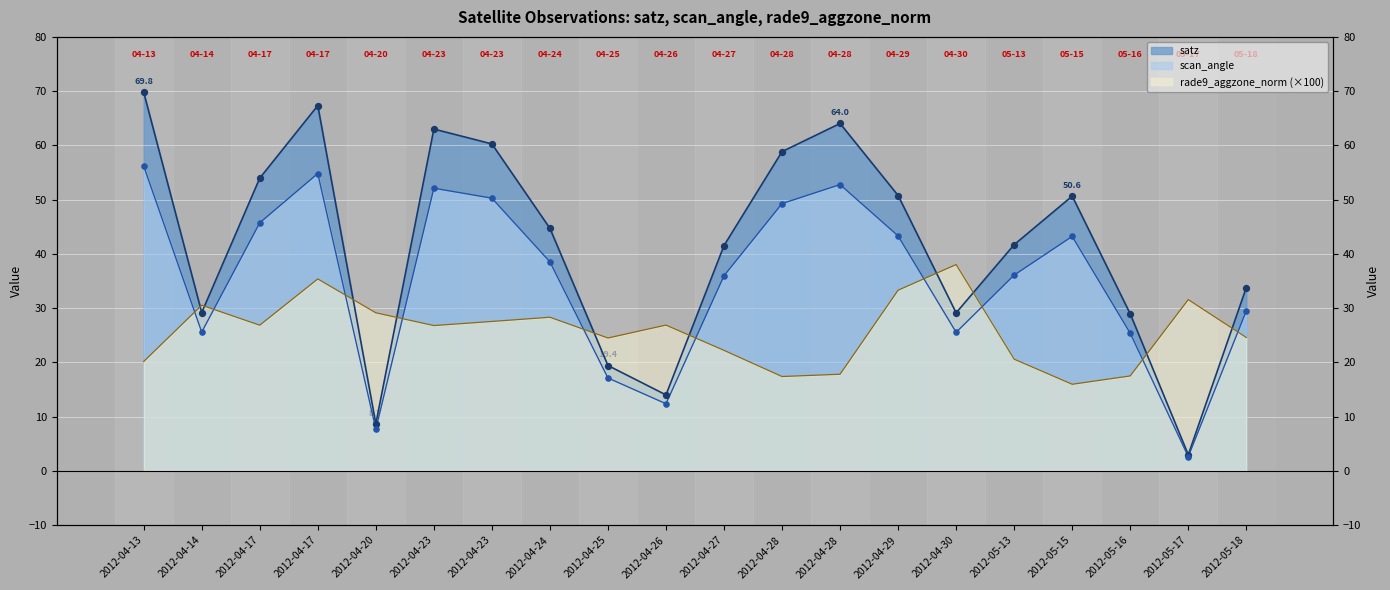

Is the value of scan_angle at 2012-05-16 greater than the value of satz at 2012-04-30?

No